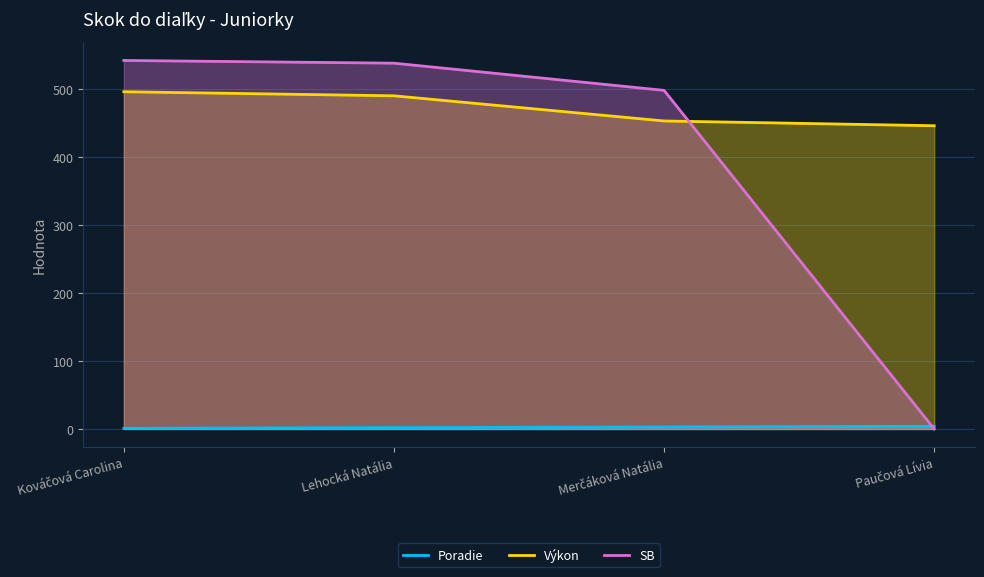

What is the difference between the maximum and minimum values in the SB series?

542